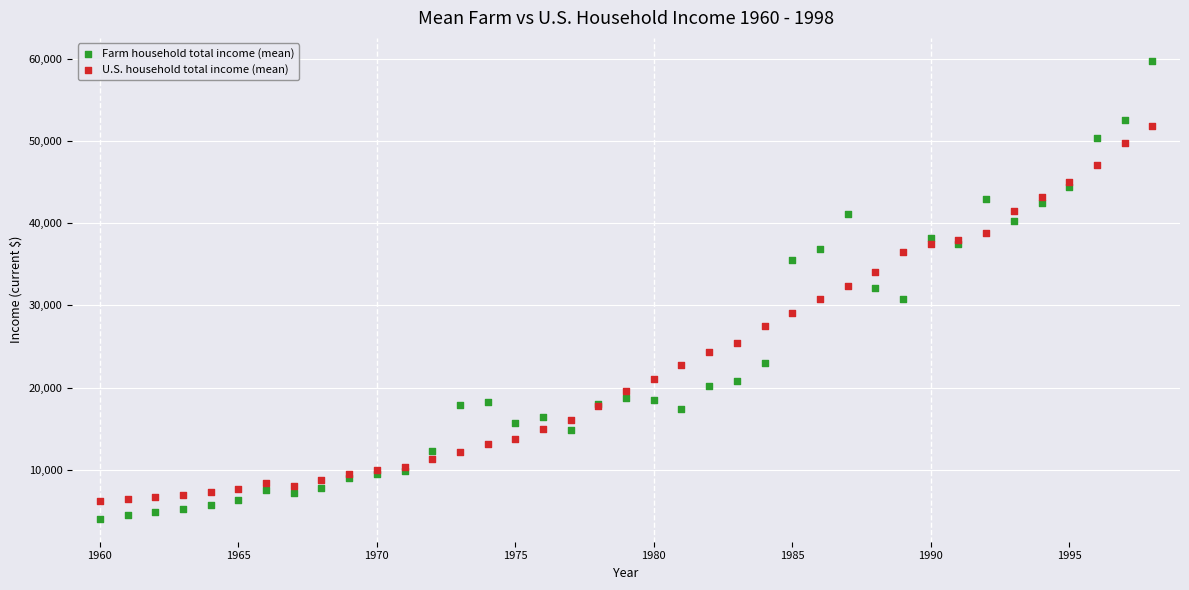

Which series contains the lowest Y value?

Farm household total income (mean)